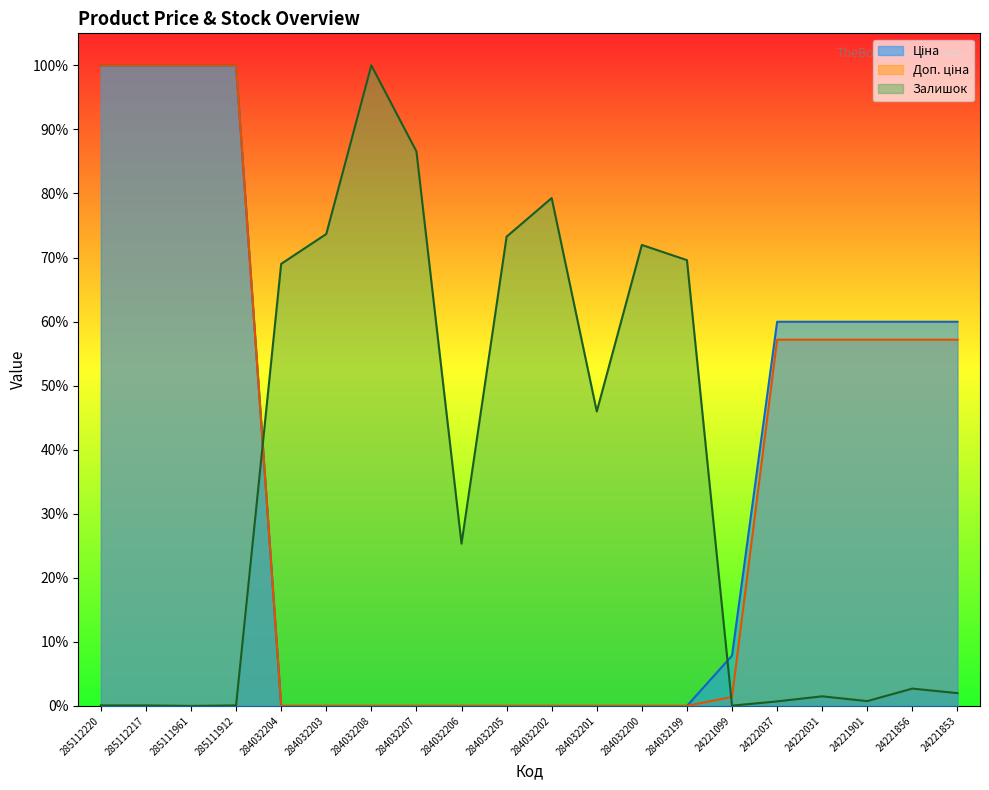

True or false: Ціна has a value of 0.6 at 284032205.

False